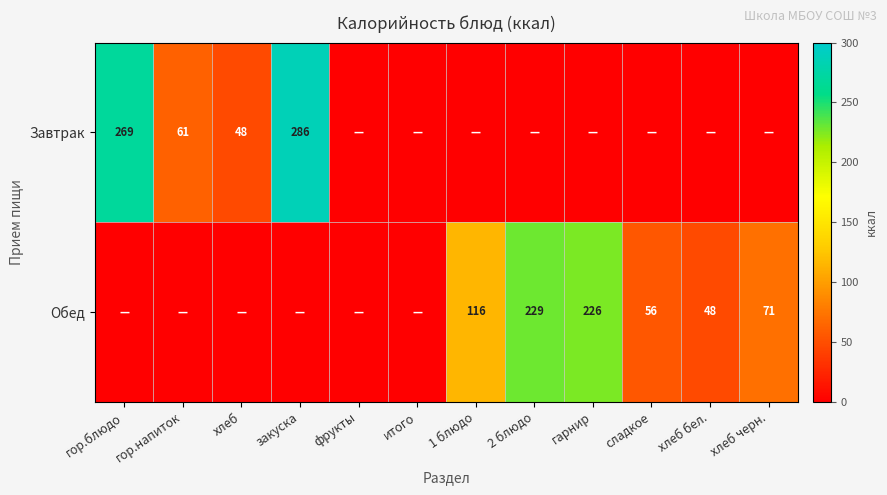

Is it true that Обед equals 71 at хлеб черн.?

True